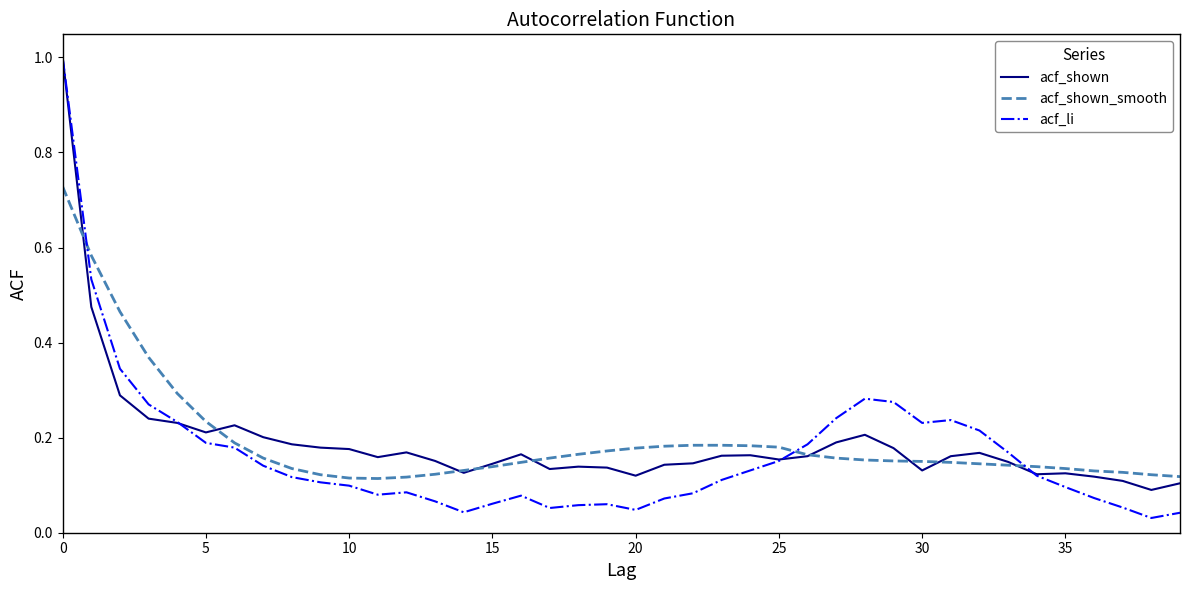

What is the greatest value displayed?

1.0